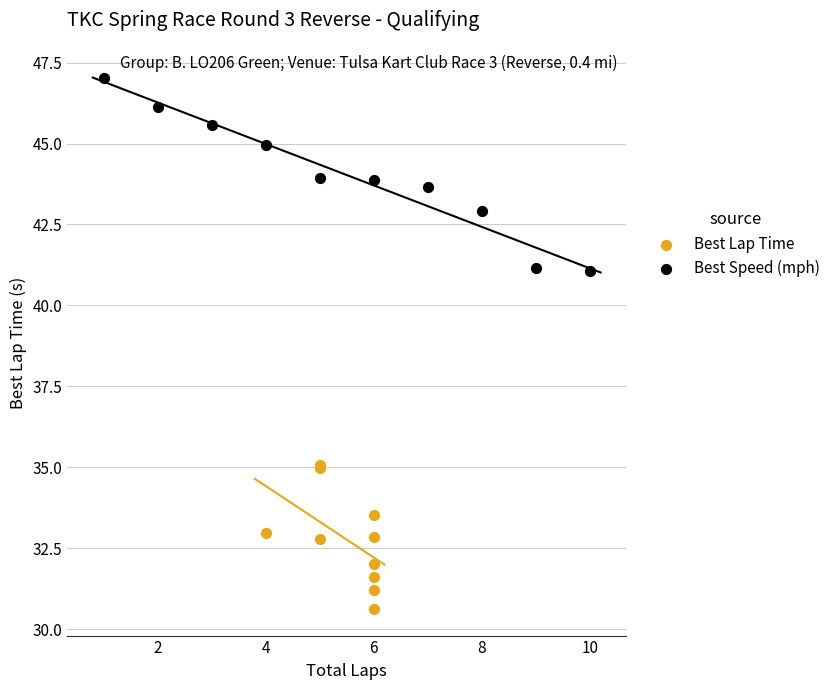

Which series reaches the maximum Y coordinate?

Best Speed (mph)